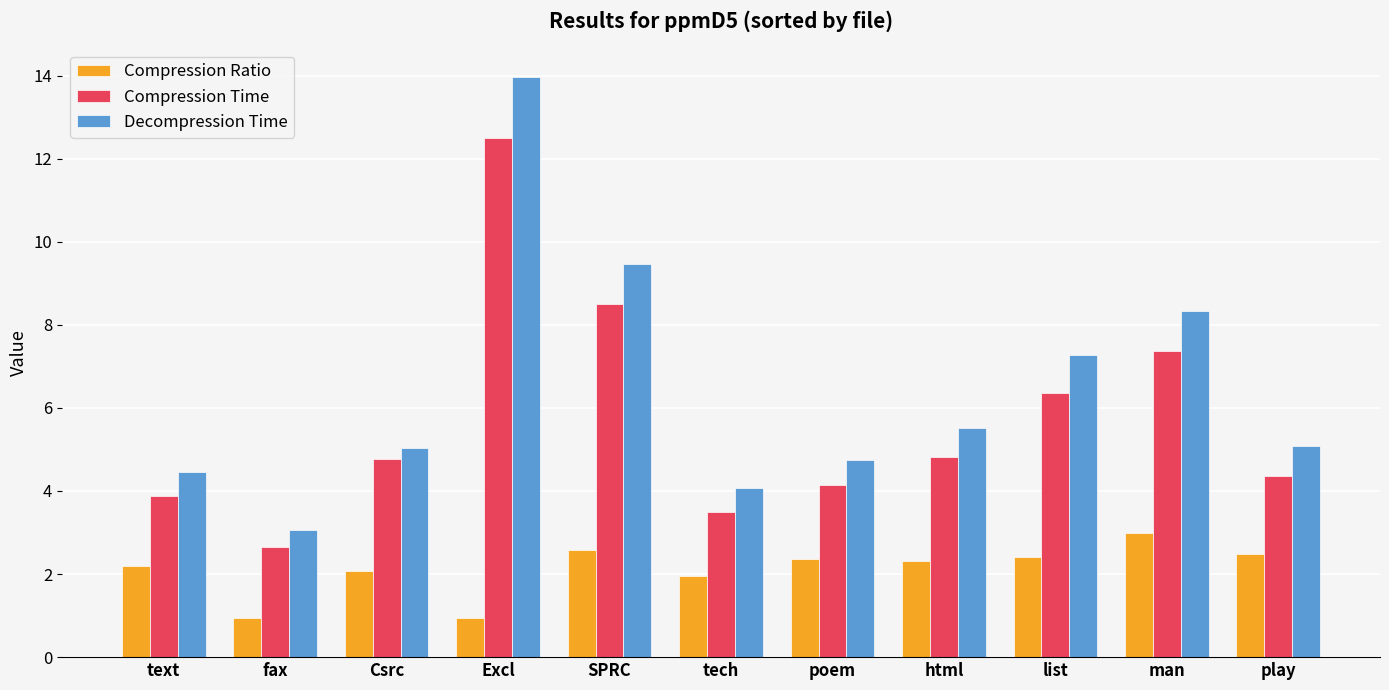

What is the maximum value for Compression Time?

12.5